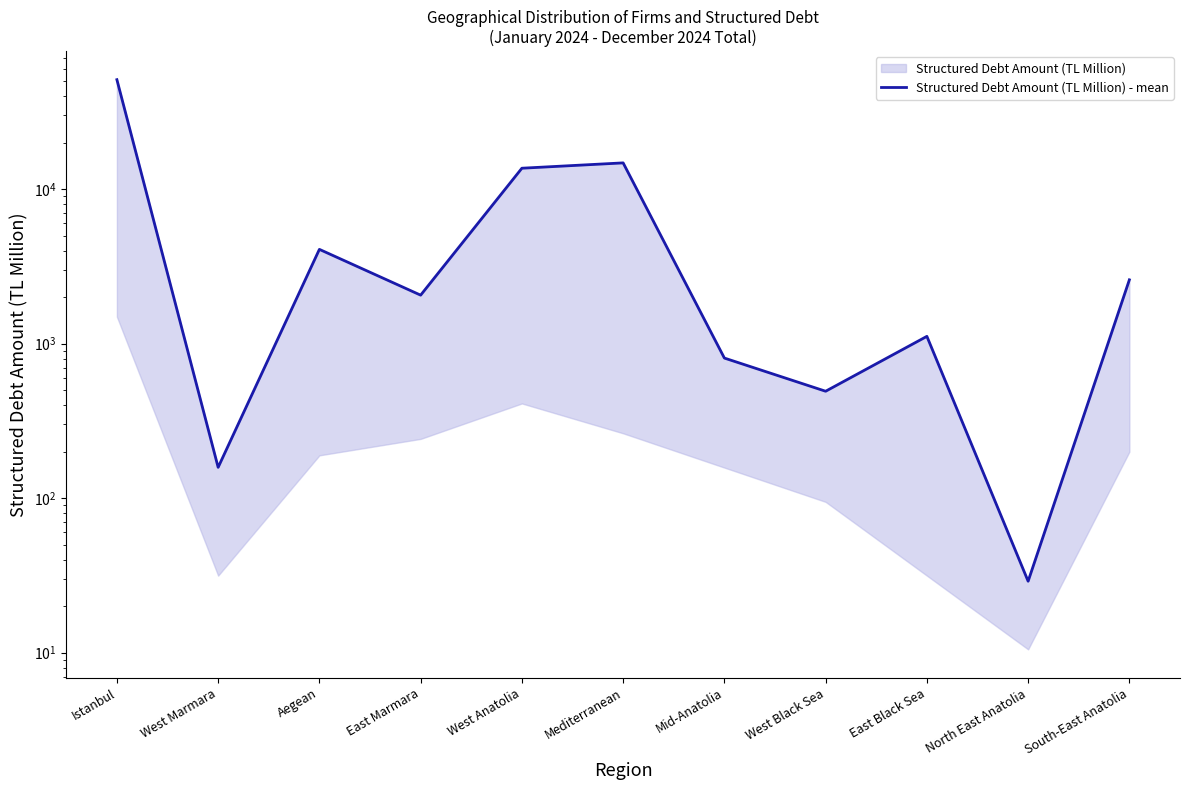

Reading left to right, list all the values displayed in this chart.

50994.1	158.2	4070.5	2057.7	13634.9	14763.0	805.9	491.6	1113.8	29.0	2586.0